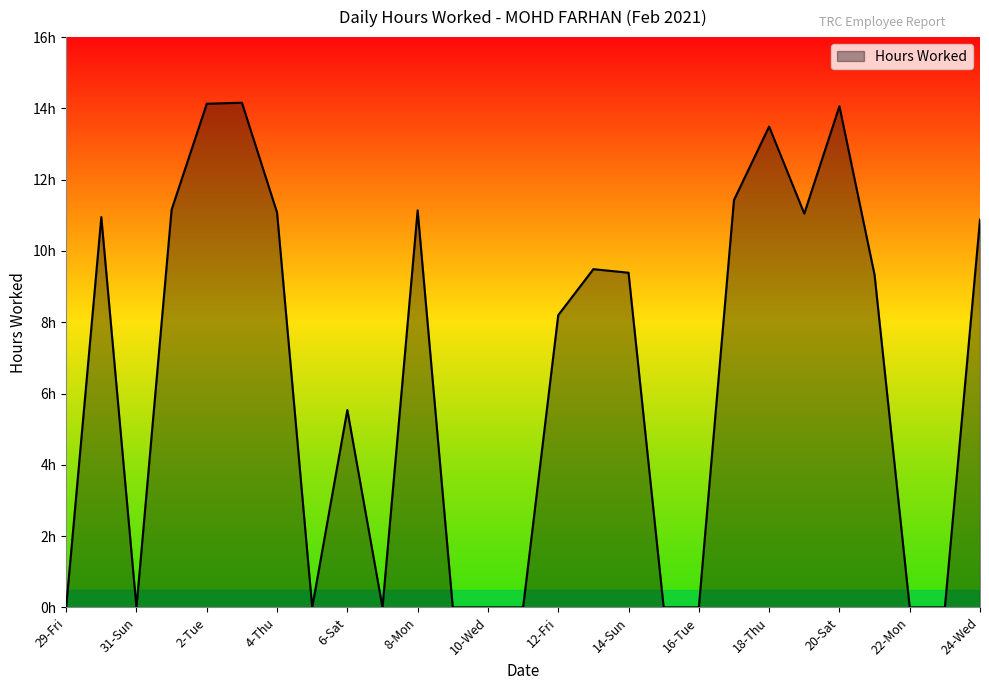

What is the value of the 4th point from the left?

11.2